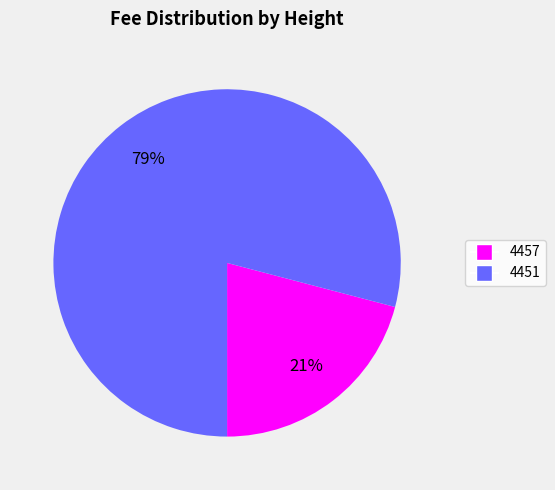

Between 4451 and 4457, which is larger?

4451